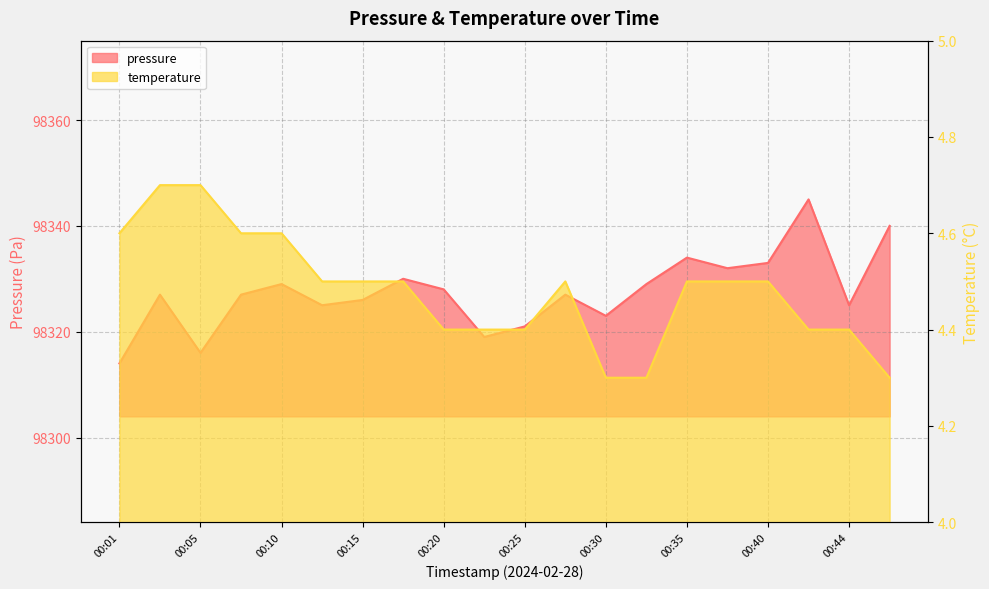

What is the value of the pressure point at the 5th from the left?

98329.0